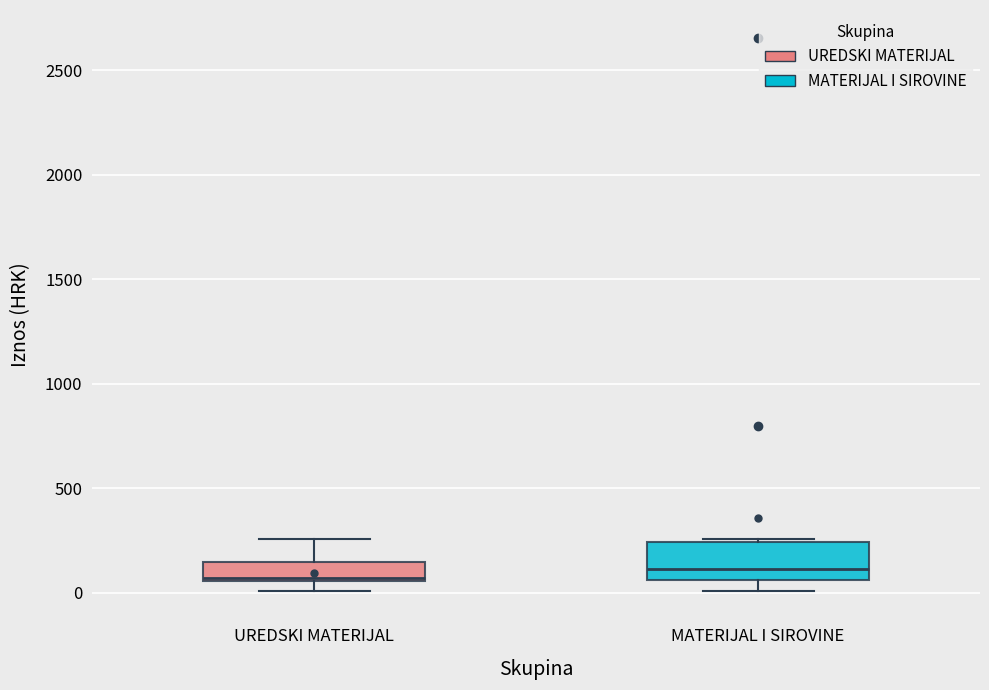

Comparing the boxes themselves (not the whiskers), which one is the tallest?

MATERIJAL I SIROVINE